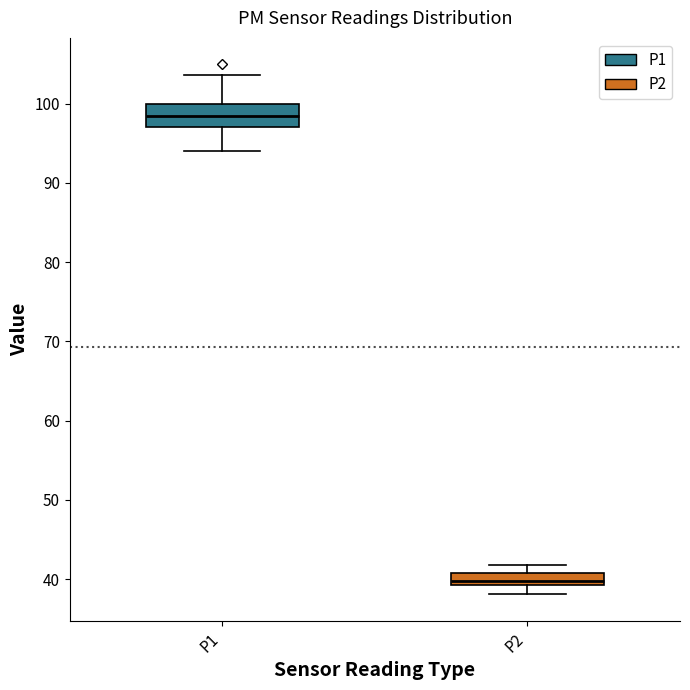

Comparing the boxes themselves (not the whiskers), which one is the tallest?

P1